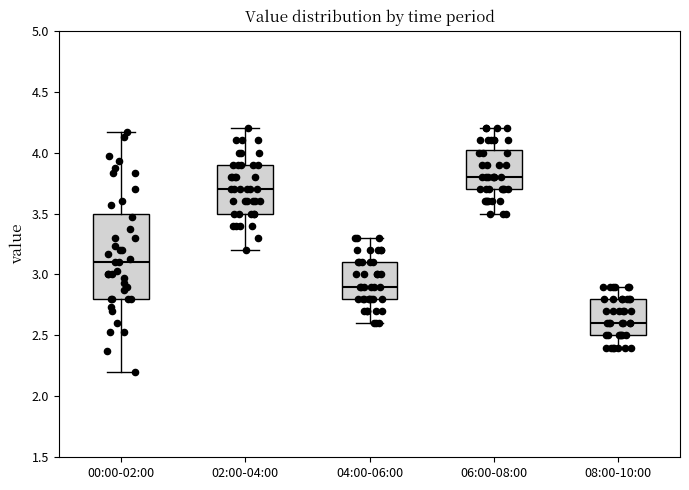

Reading left to right, transcribe this box plot: for each box, give where its median line is, the range the box spans, and where its two whiskers end, as read against the y-axis. The values are not printed on the chart, so give them approximately, as read against the axis.

00:00-02:00: median 3.10, box 2.80 to 3.50, whiskers 2.20 to 4.15
02:00-04:00: median 3.70, box 3.50 to 3.90, whiskers 3.20 to 4.20
04:00-06:00: median 2.90, box 2.80 to 3.10, whiskers 2.60 to 3.30
06:00-08:00: median 3.80, box 3.70 to 4.05, whiskers 3.50 to 4.20
08:00-10:00: median 2.60, box 2.50 to 2.80, whiskers 2.40 to 2.90